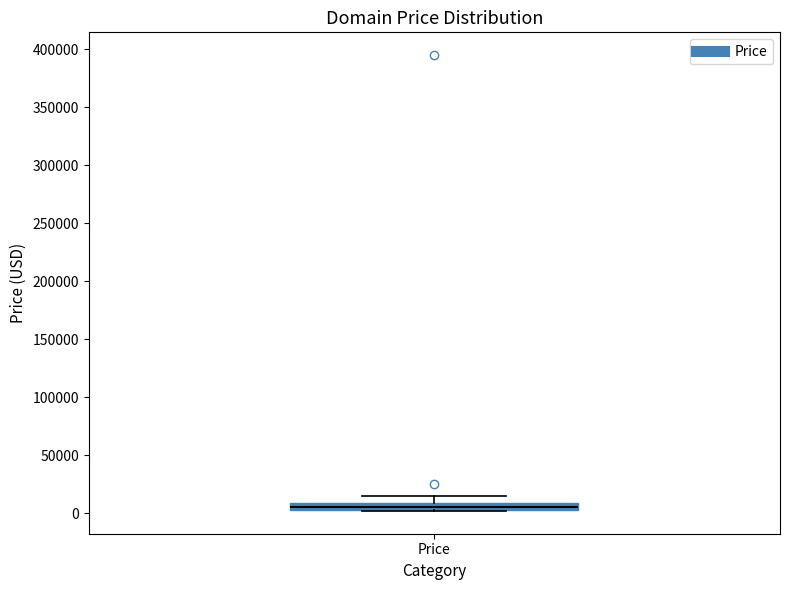

Where does the upper whisker of the box for Price end on the y-axis? The values are not printed on the chart, so give them approximately, as read against the axis.

15000